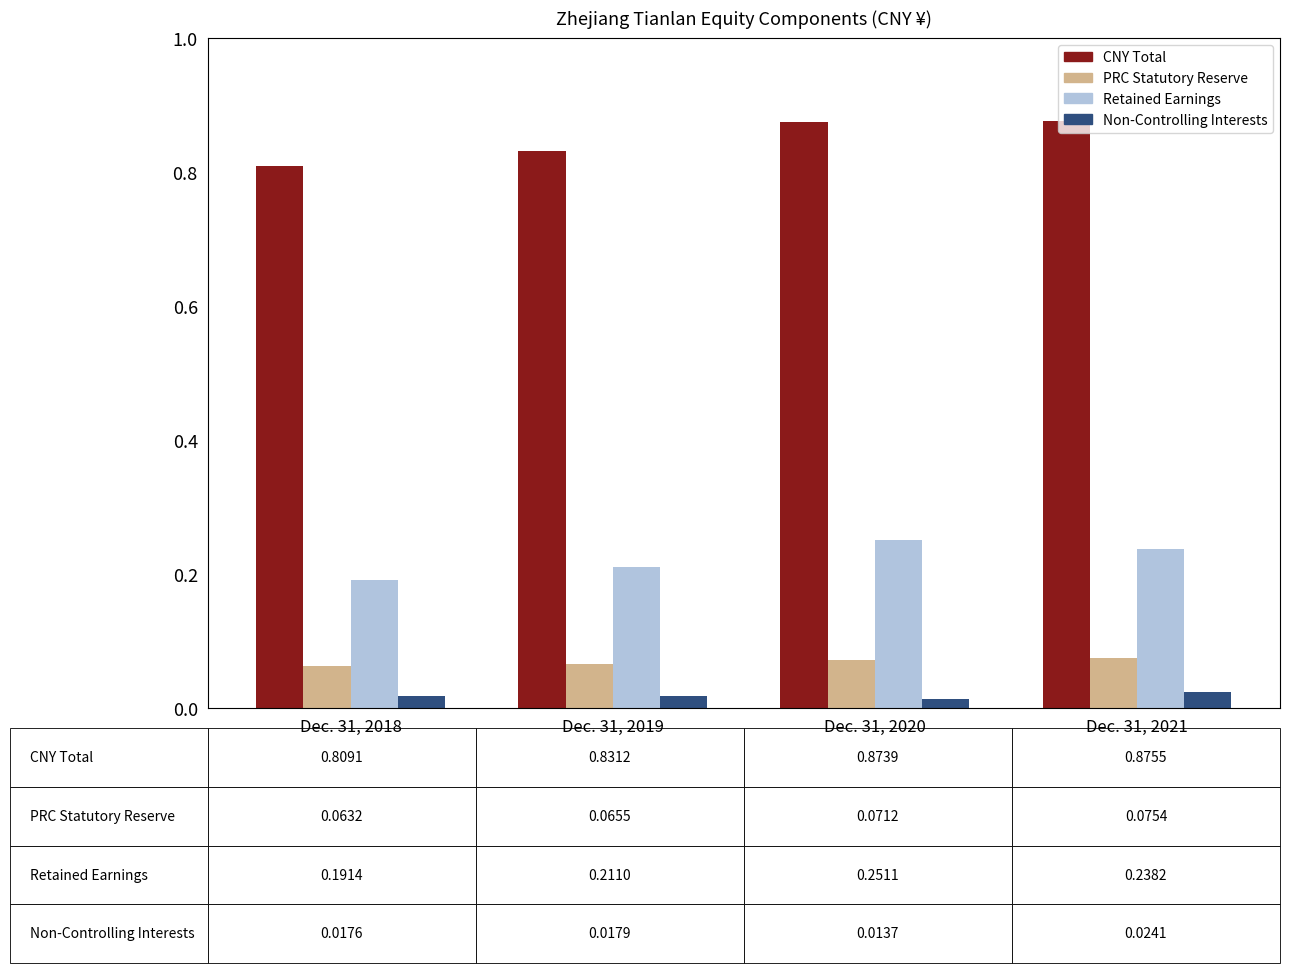

Does the chart contain stacked bars?

No